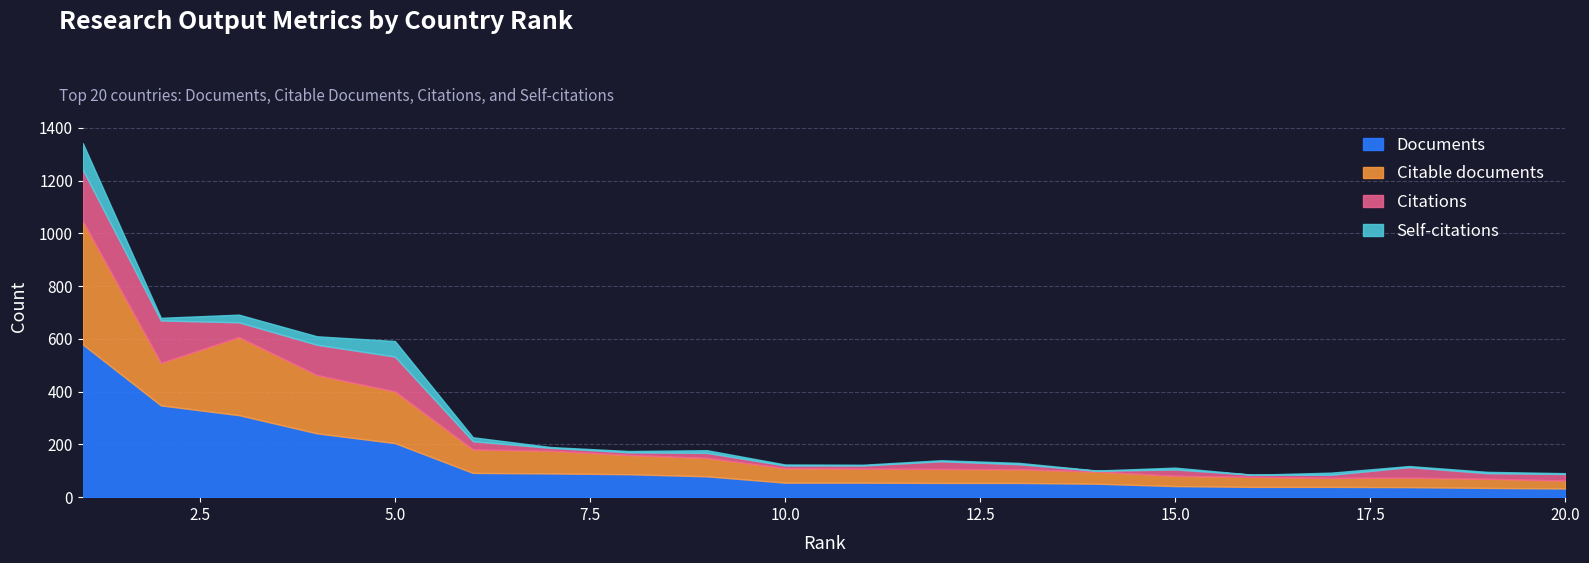

What is the sum of the Citations values at 2 and 3?

217